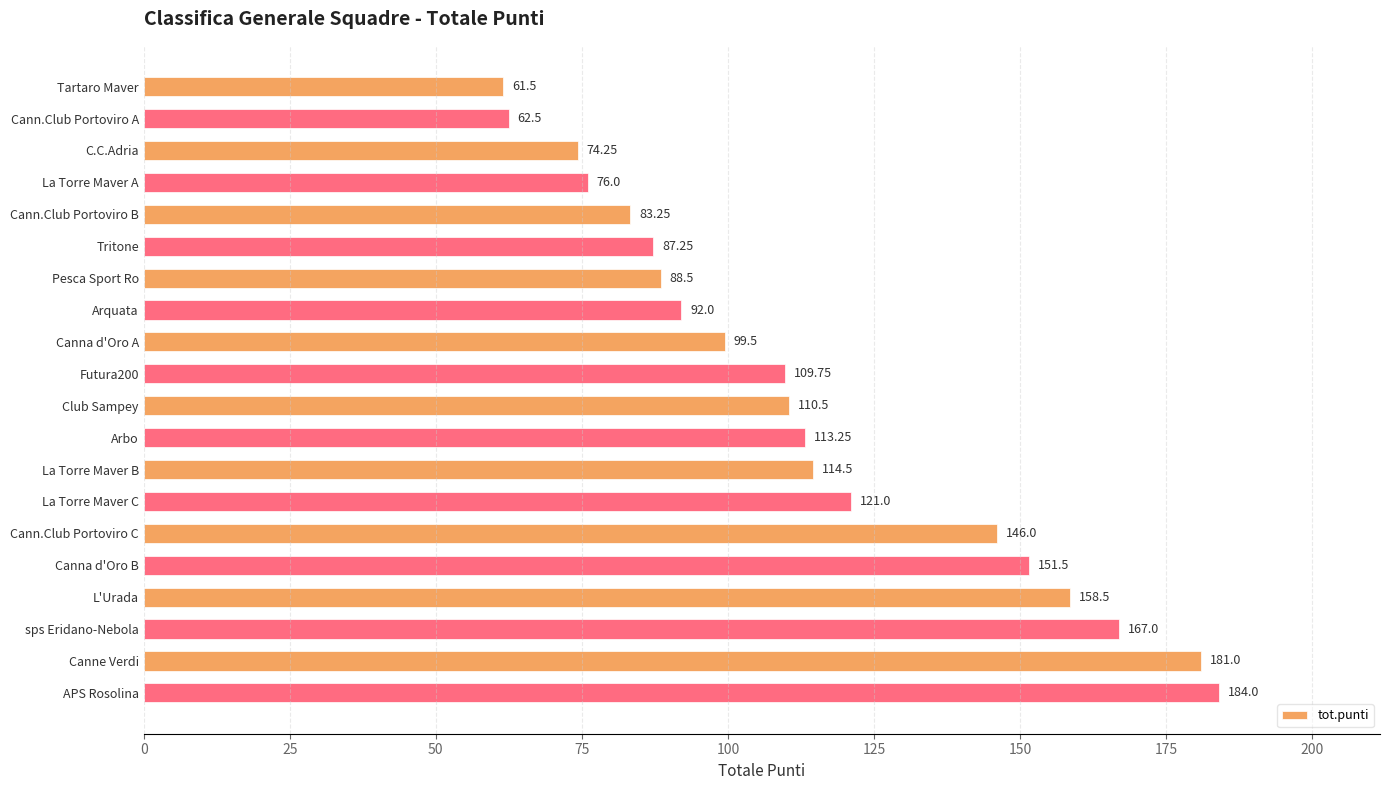

What is the difference between the maximum and minimum values?

122.5